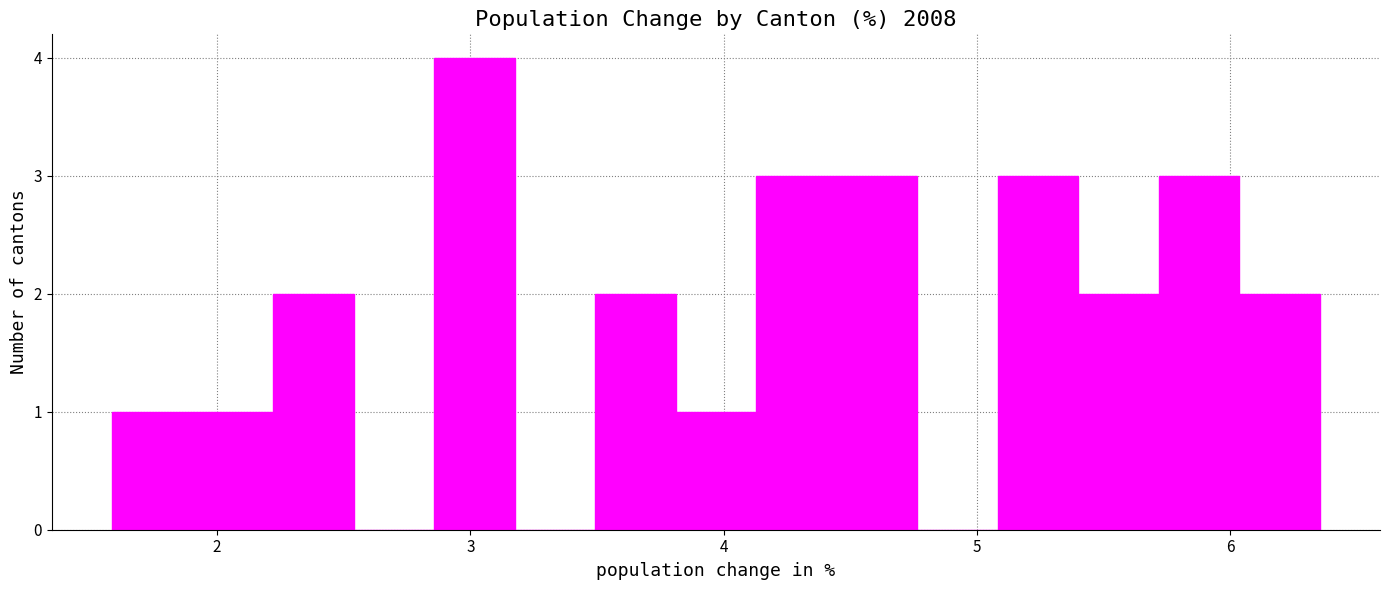

Read against the x-axis, roughly where is the centre of the tallest bar?

3.0